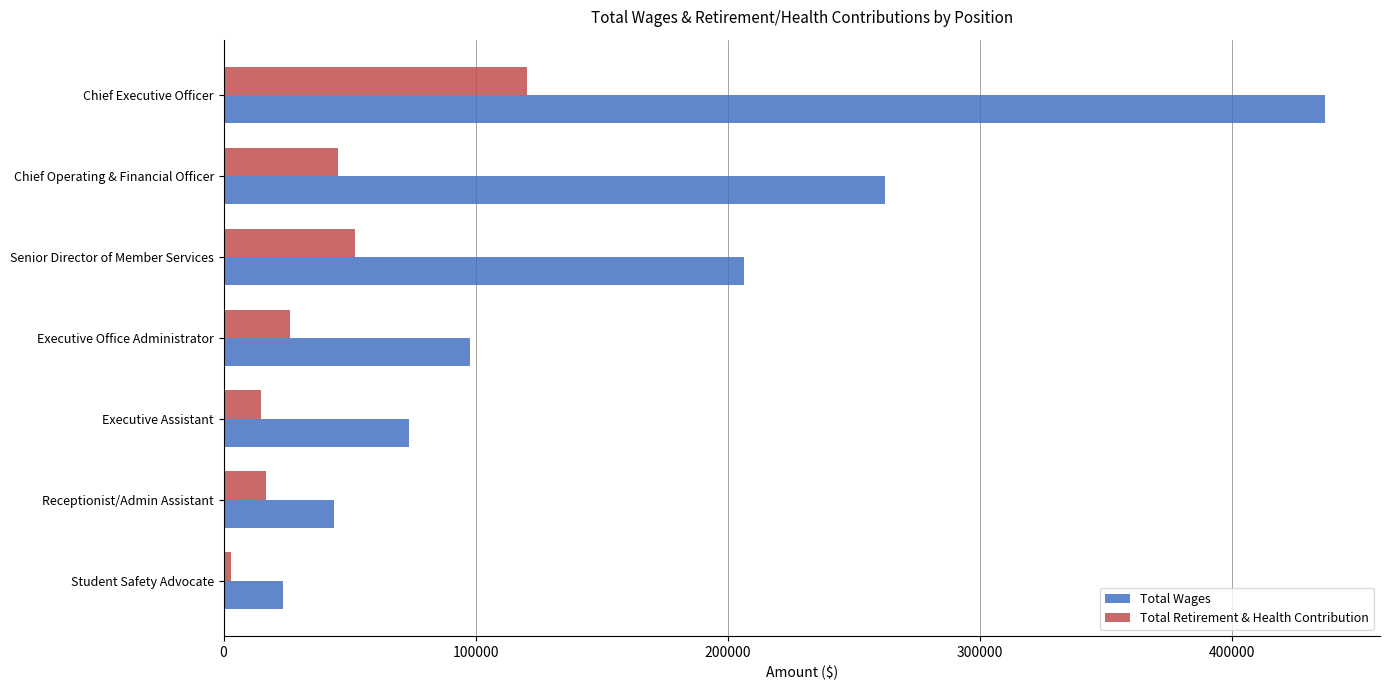

What is the difference between the maximum and second lowest values in the Total Retirement & Health Contribution series?

105443